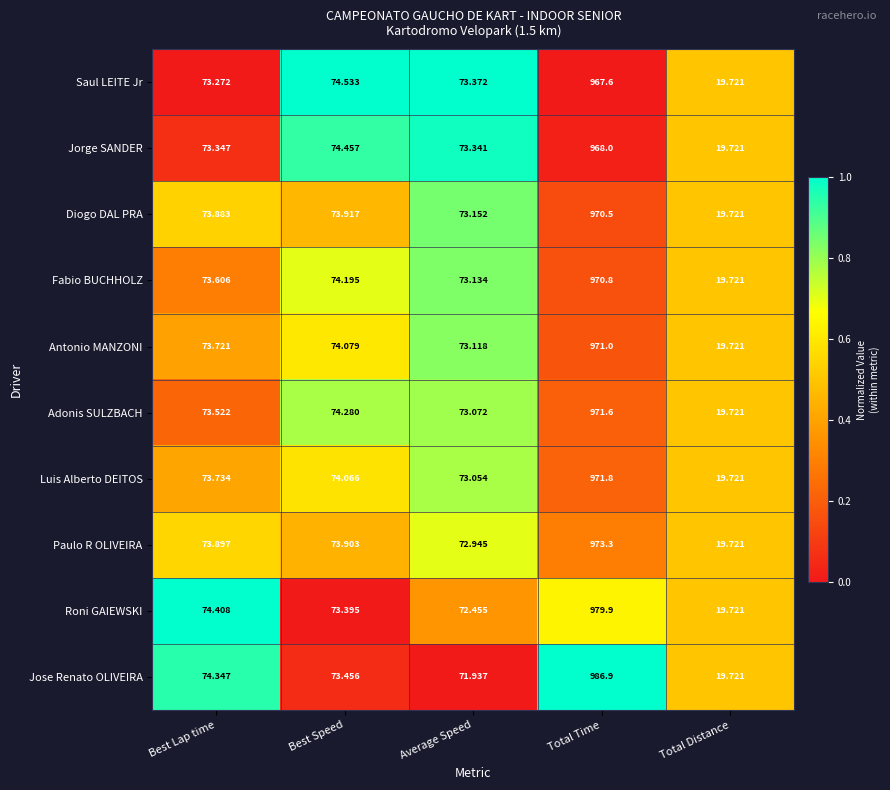

What is the maximum value shown in the chart?

986.9